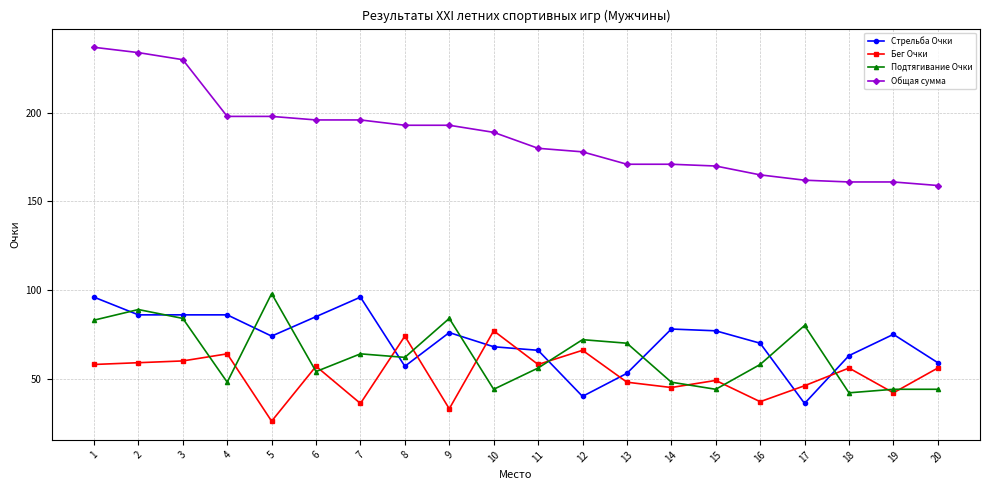

What is the lowest value of the Подтягивание Очки series?

42